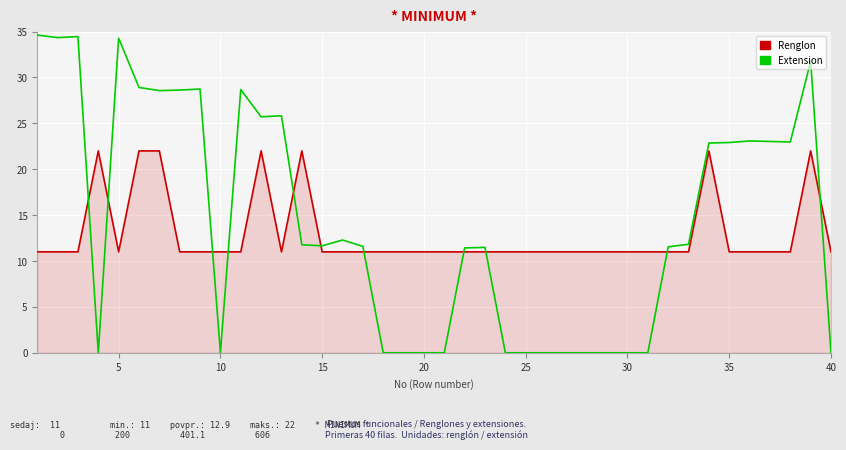

List the series in order of their peak value, highest first.

Extension, Renglon